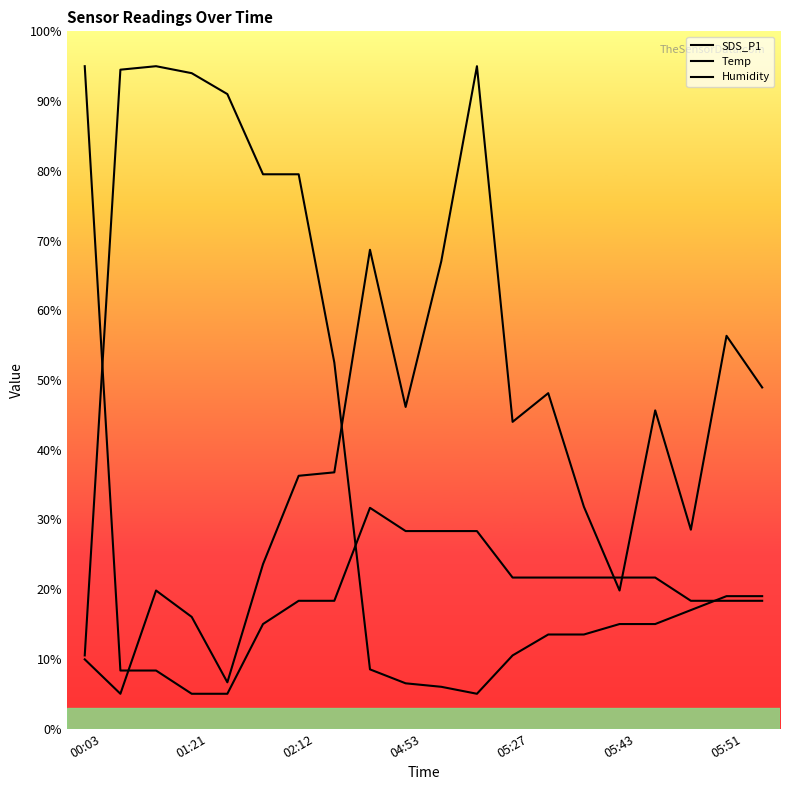

Where do Temp and Humidity first cross each other?

00:03 and 01:21